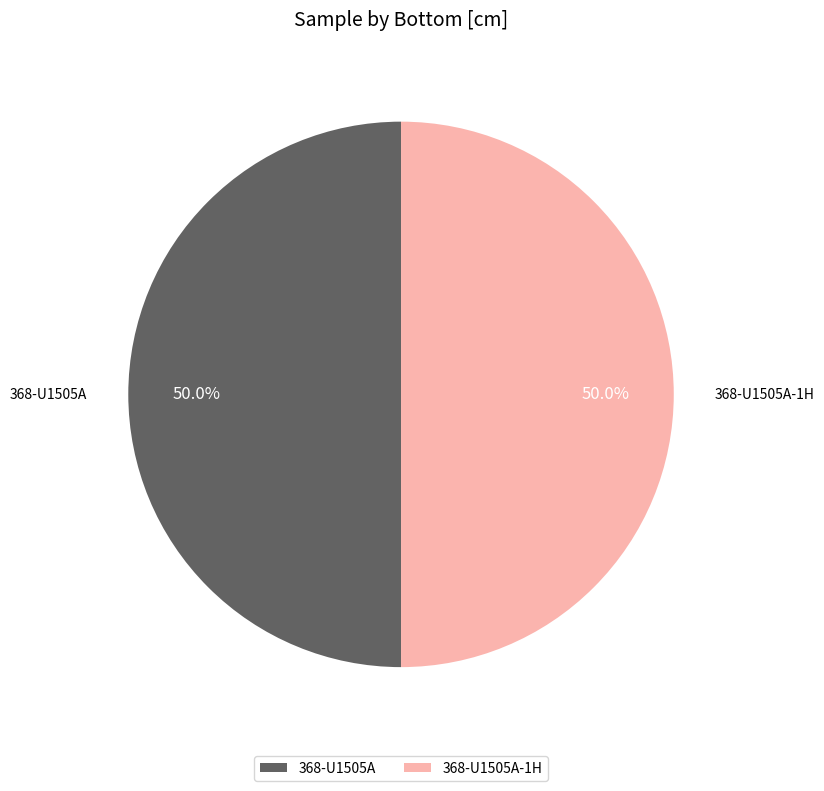

Do 368-U1505A and 368-U1505A-1H together represent more than half of the pie?

Yes